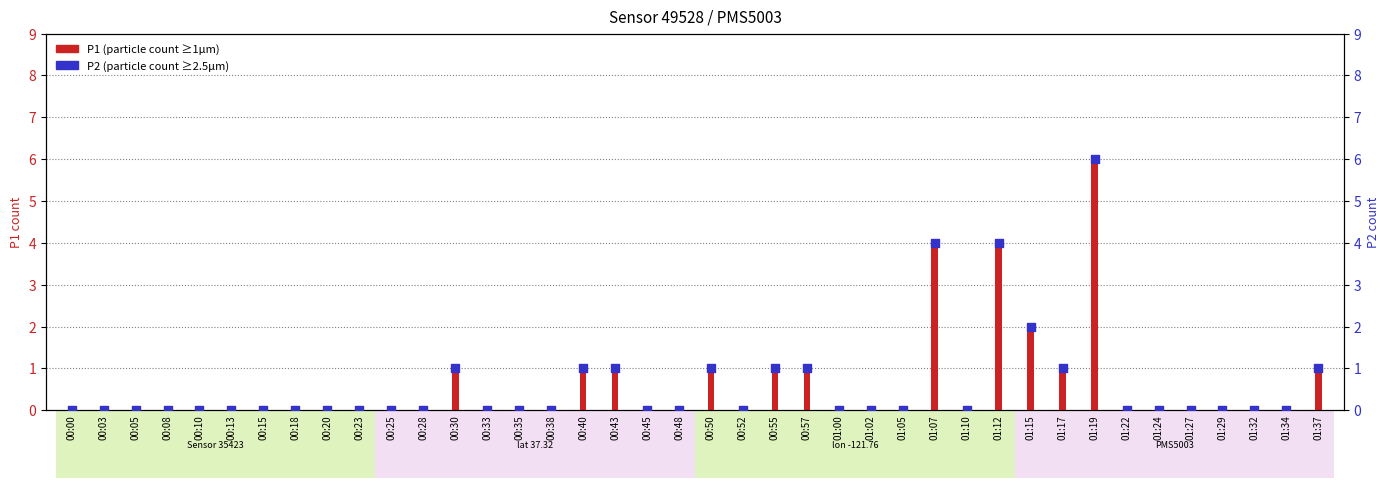

Which series contains the highest Y value?

P1 (particle count ≥1µm)